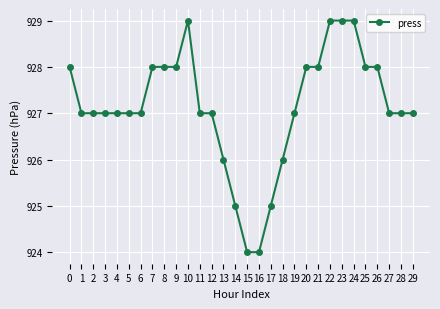

What is the sum of all values?

27814